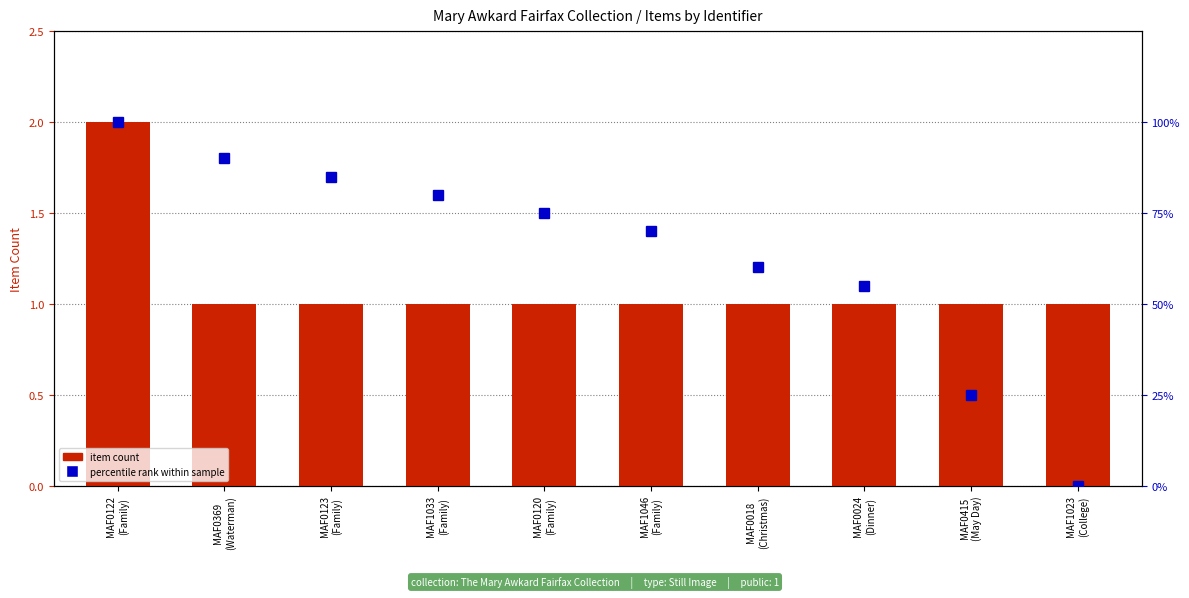

At which label does item count reach its minimum?

MAF0369
(Waterman)